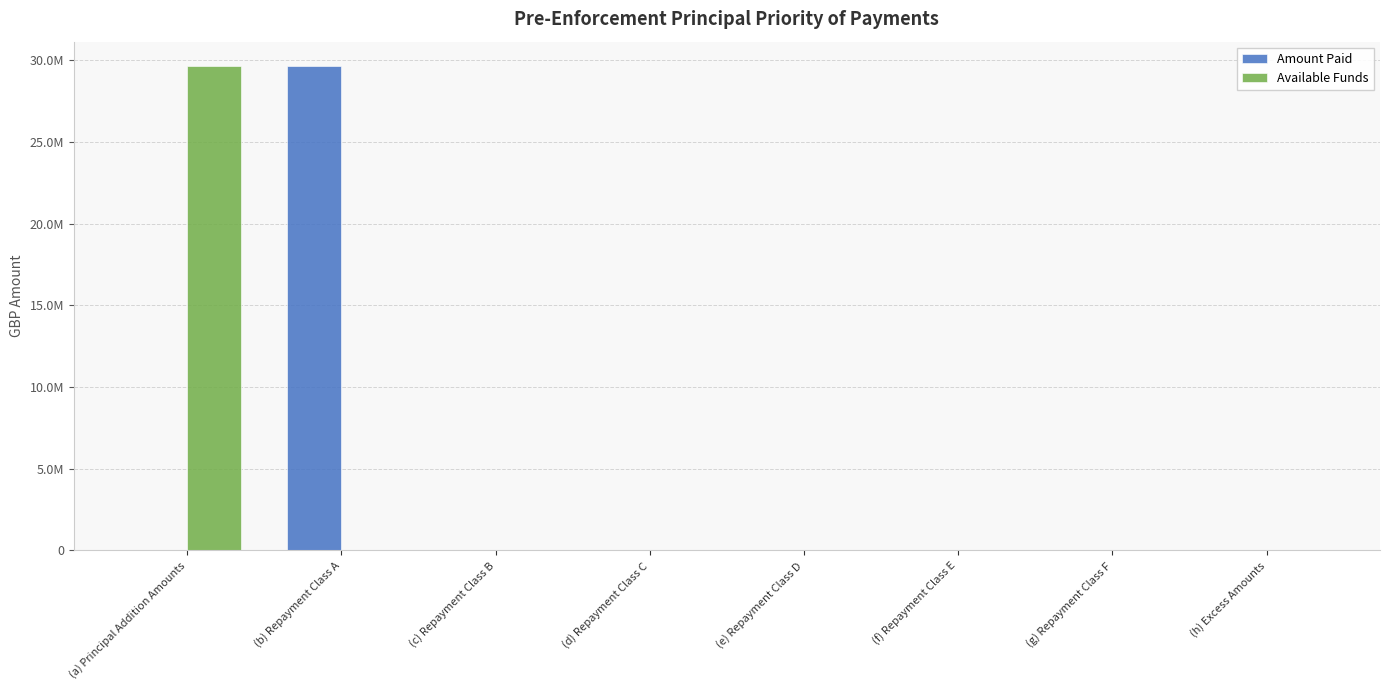

What are all the series names shown in the legend?

Amount Paid, Available Funds